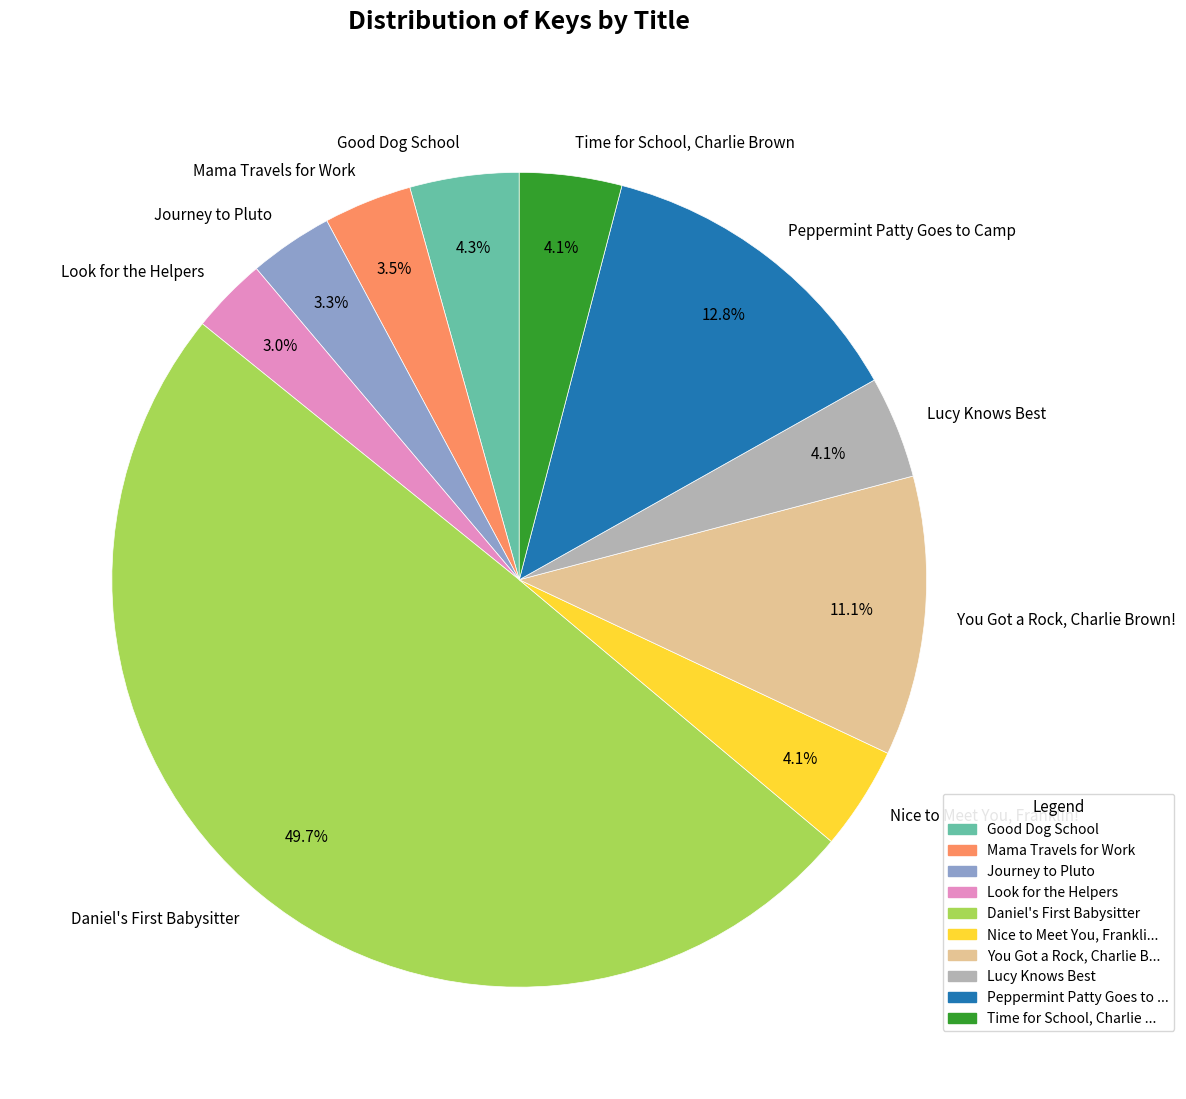

Does Time for School, Charlie Brown represent more than half of the total?

No